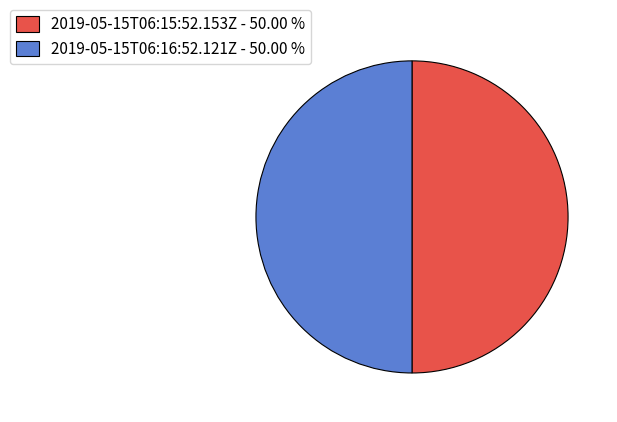

Approximately how many times larger is the value at 2019-05-15T06:16:52.121Z - 50.00 % compared to 2019-05-15T06:15:52.153Z - 50.00 %?

1.0